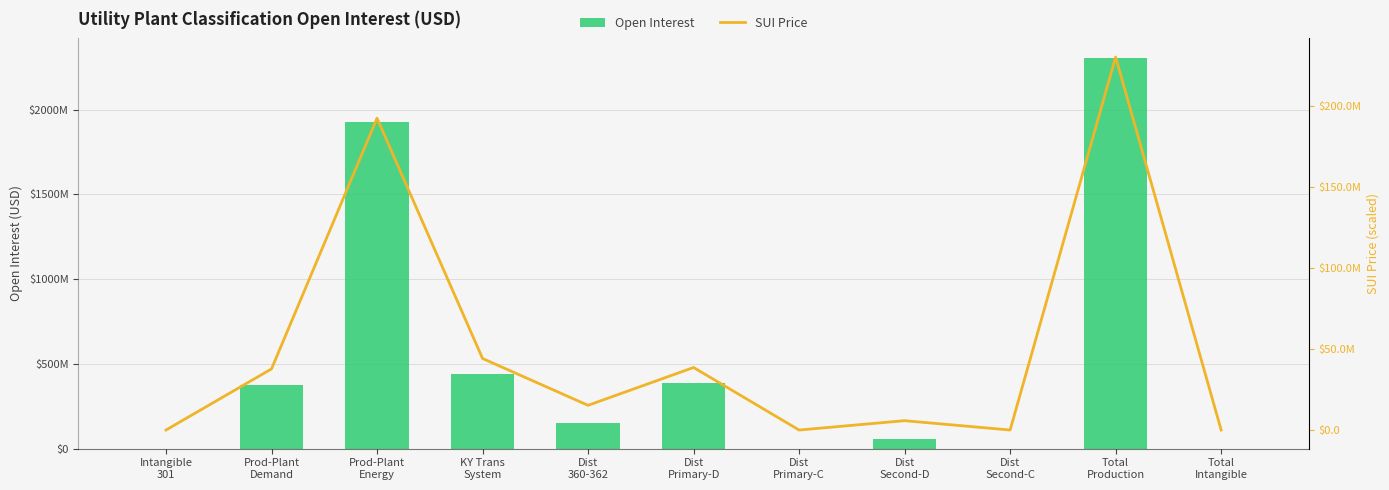

The SUI Price series shows 205.9 at Intangible
301. True or false?

True